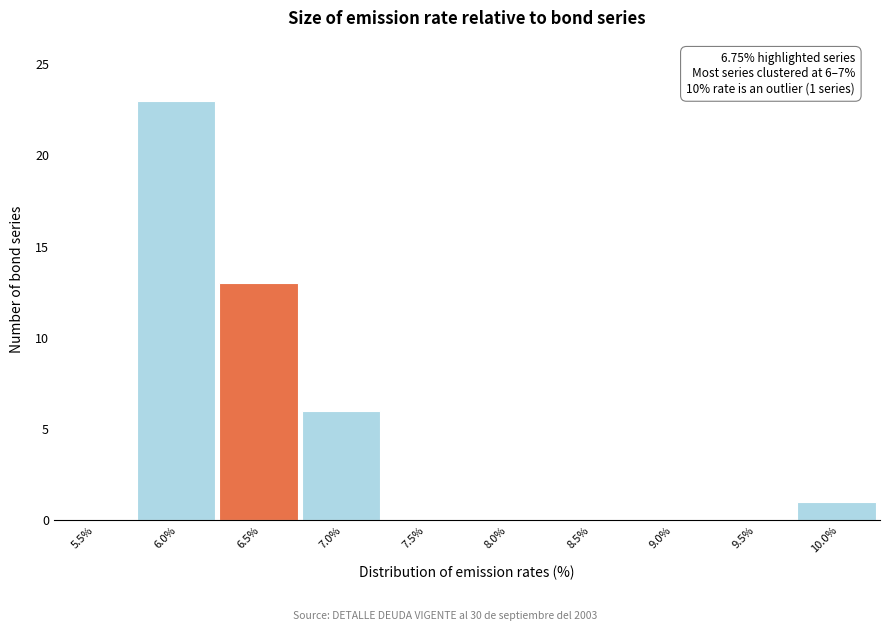

Reading left to right, extract all data points from this chart.

5.5%=0	6.0%=23	6.5%=13	7.0%=6	7.5%=0	8.0%=0	8.5%=0	9.0%=0	9.5%=0	10.0%=1